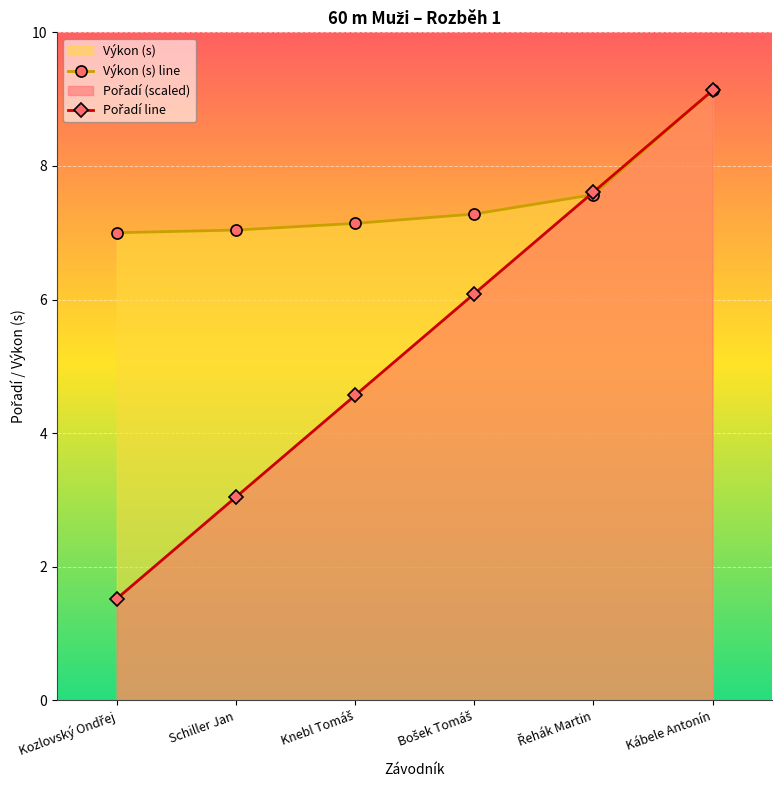

Reading right to left, what are all the values shown in this chart?

Výkon (s) line: 9.1	7.6	7.3	7.1	7.0	7.0
Pořadí line: 9.1	7.6	6.1	4.6	3.0	1.5